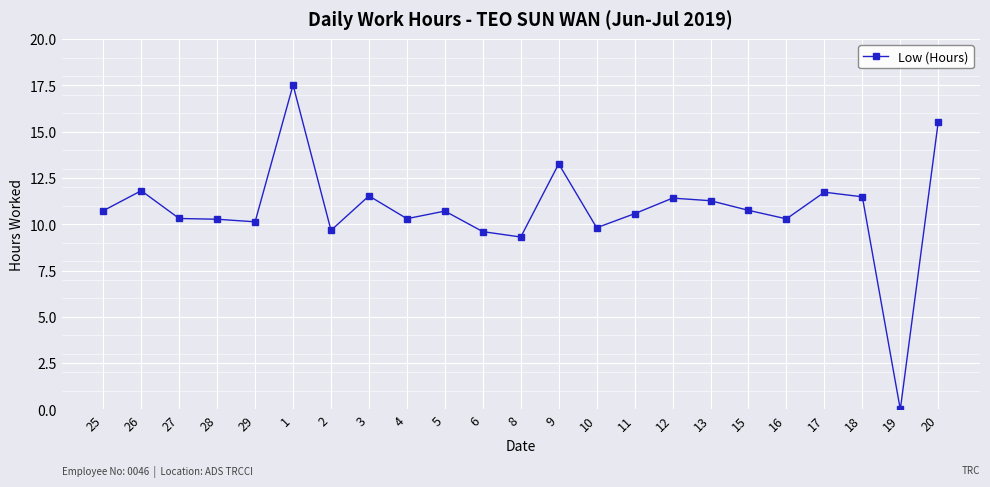

What is the maximum value shown in the chart?

17.5